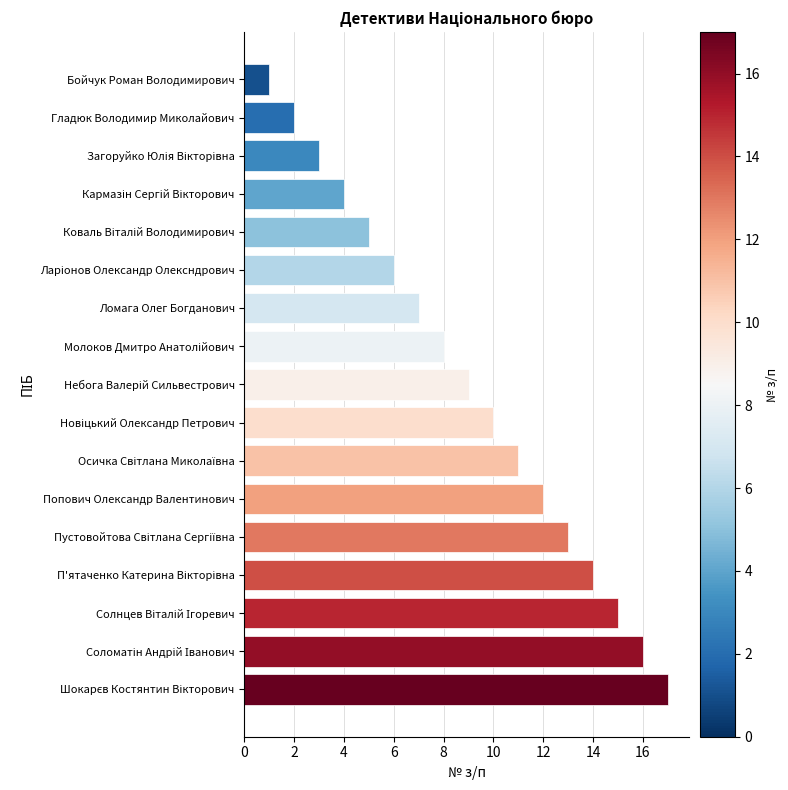

What is the label of the 1st bar from the top?

Бойчук Роман Володимирович